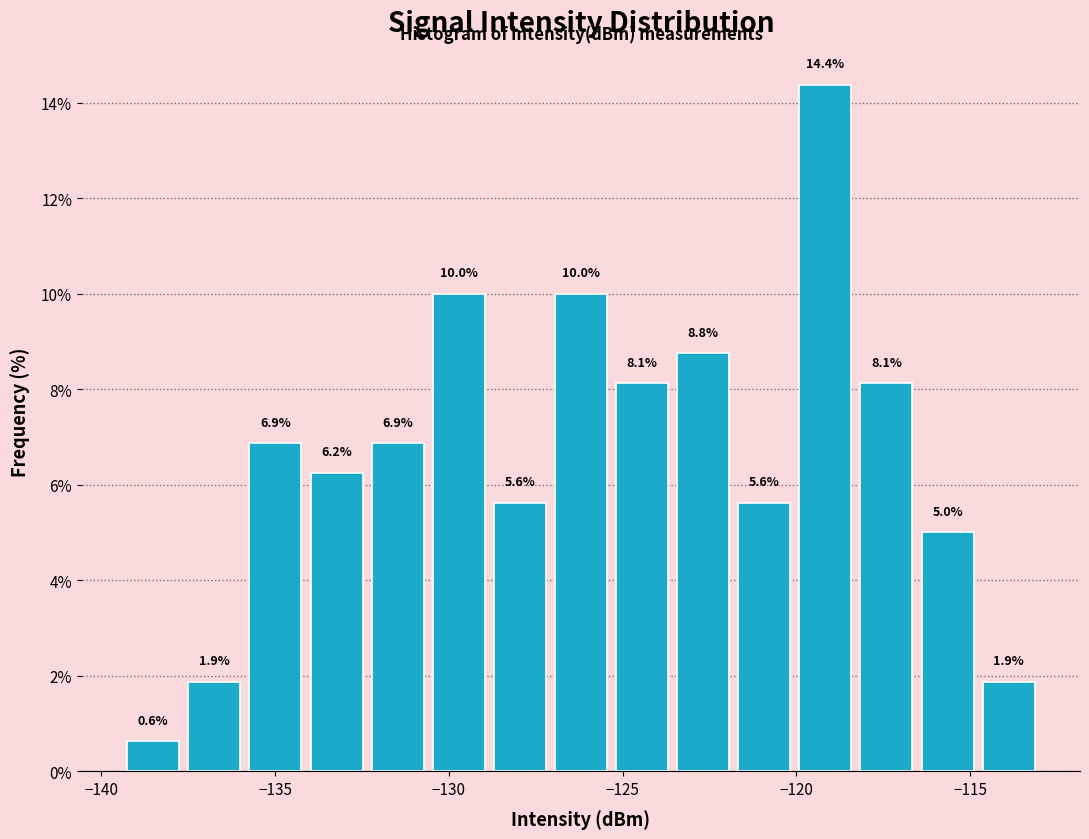

Read against the x-axis, roughly where is the centre of the tallest bar?

-119.0